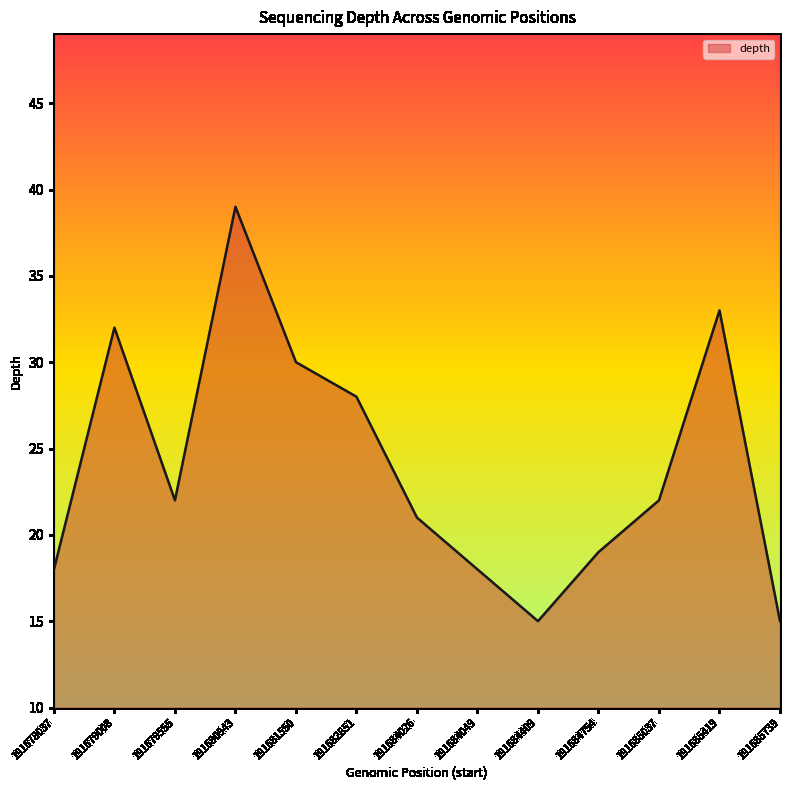

Where is the data nearest to the value 27?

191682851